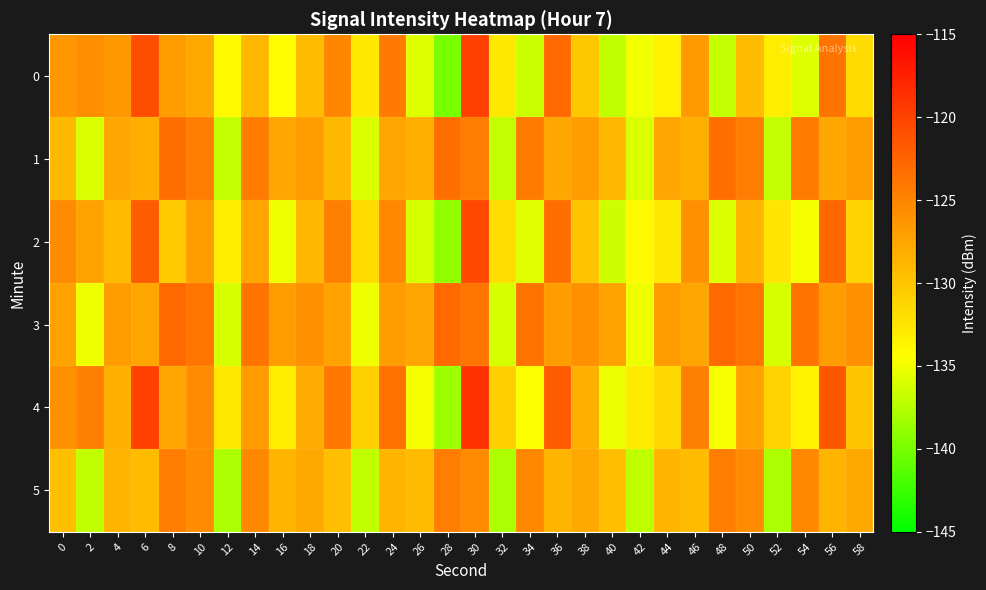

Which series has the largest total across all categories?

3